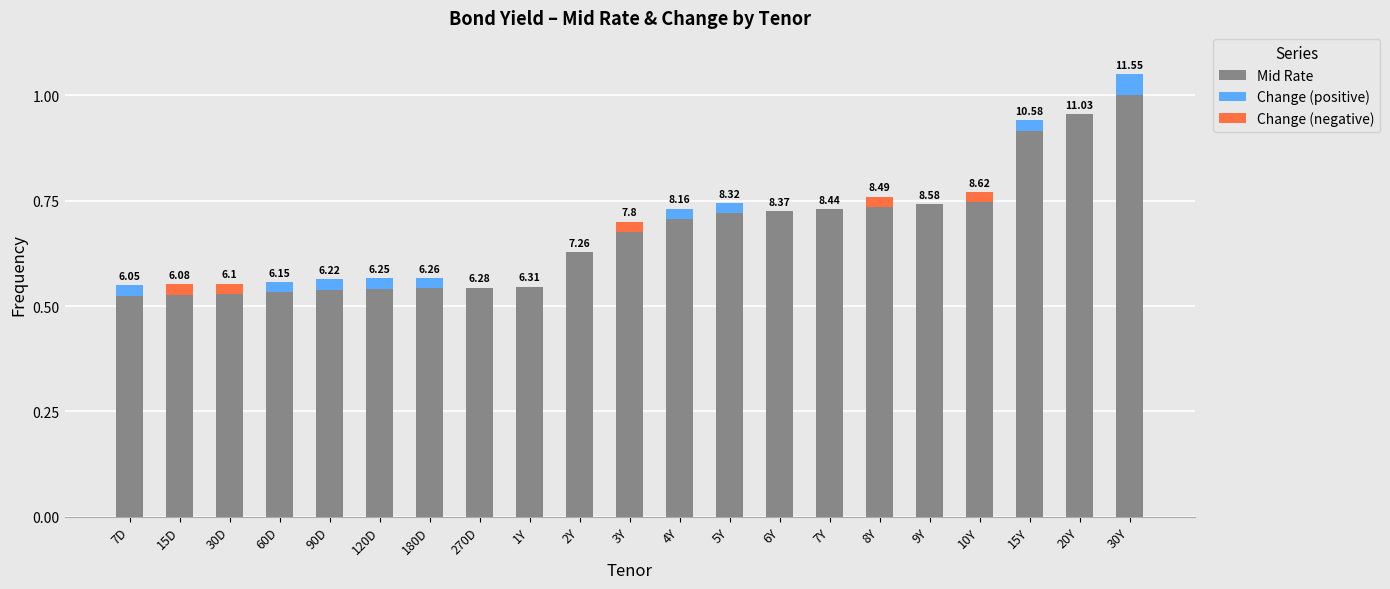

What is the difference between the maximum and second lowest values in the Mid Rate series?

0.5